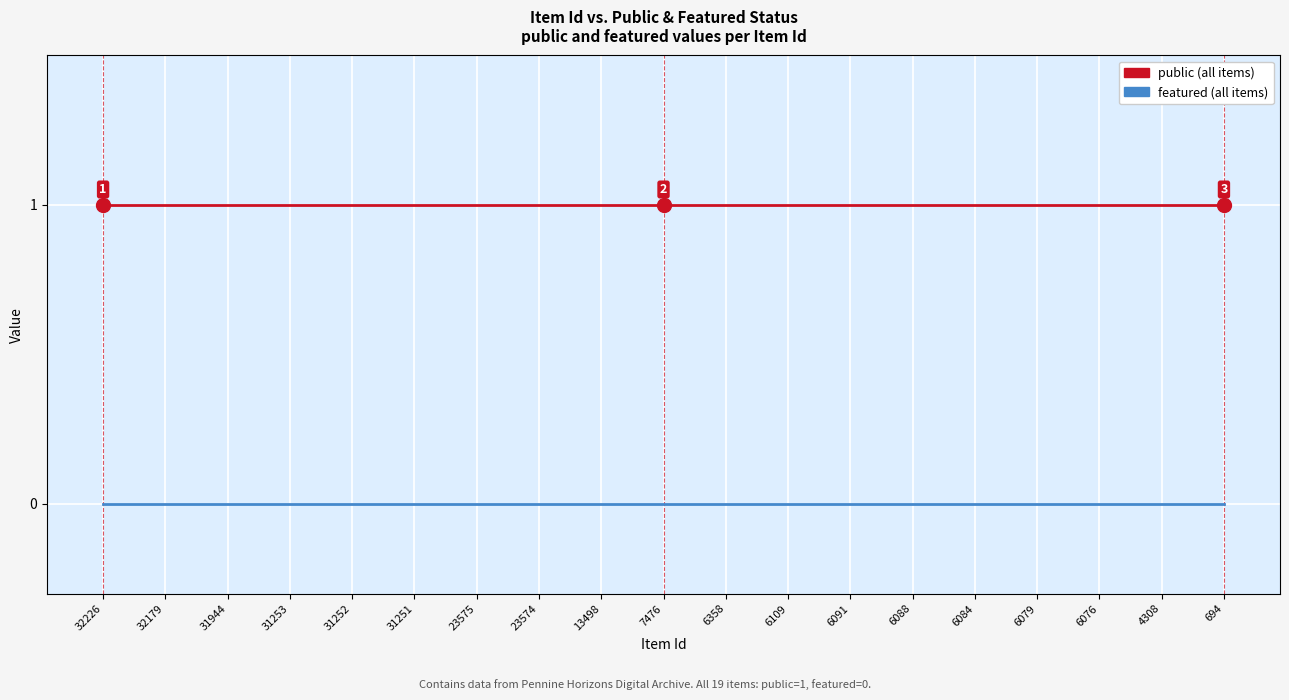

What is the total value across all series at 7476?

1